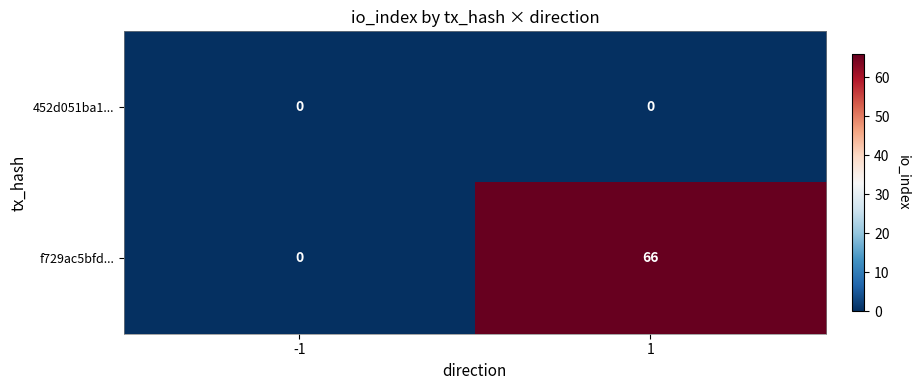

Rank the series by their maximum value, from lowest to highest.

452d051ba1..., f729ac5bfd...